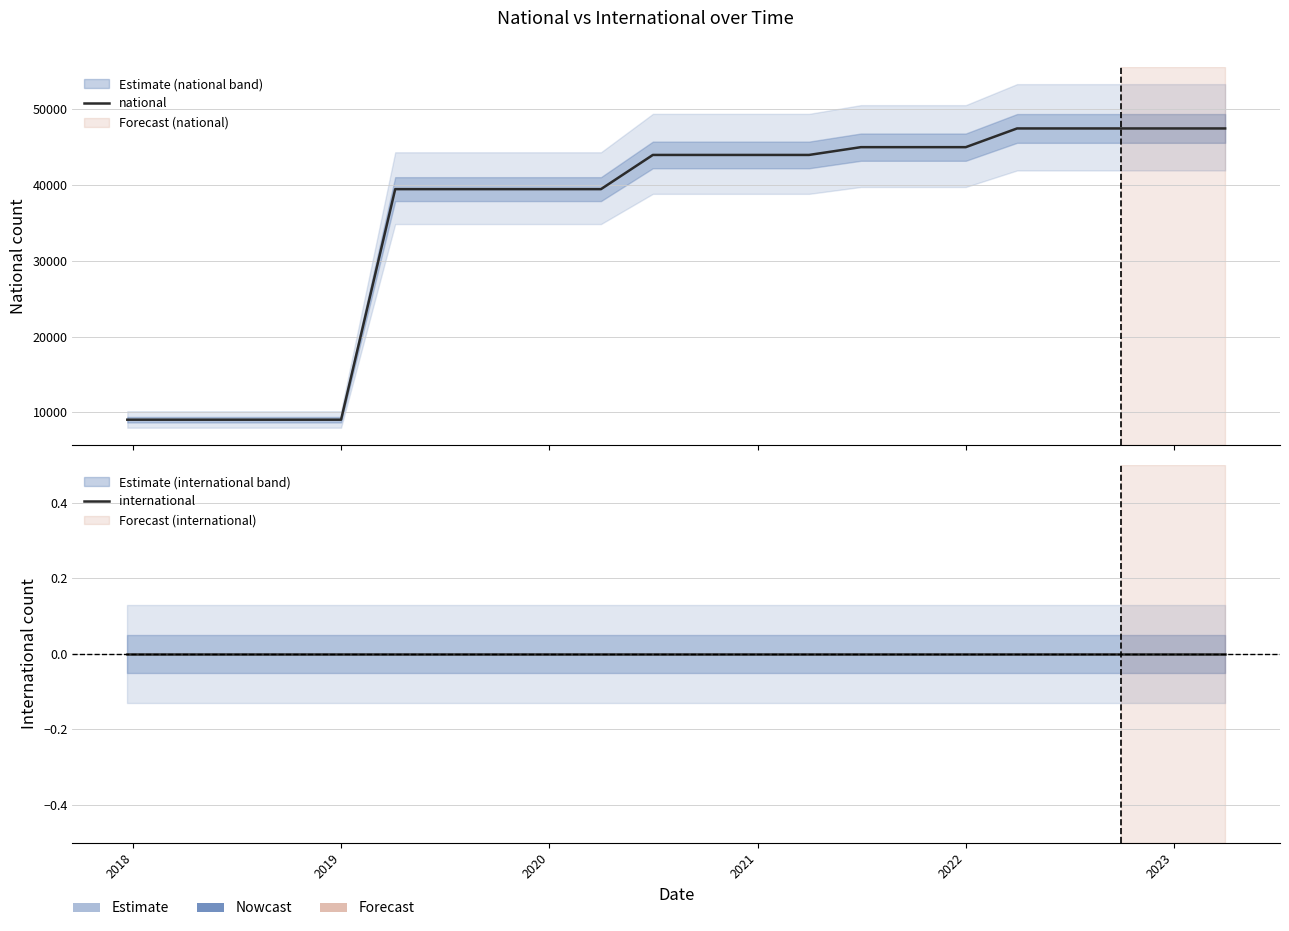

True or false: international and national intersect in this chart.

False